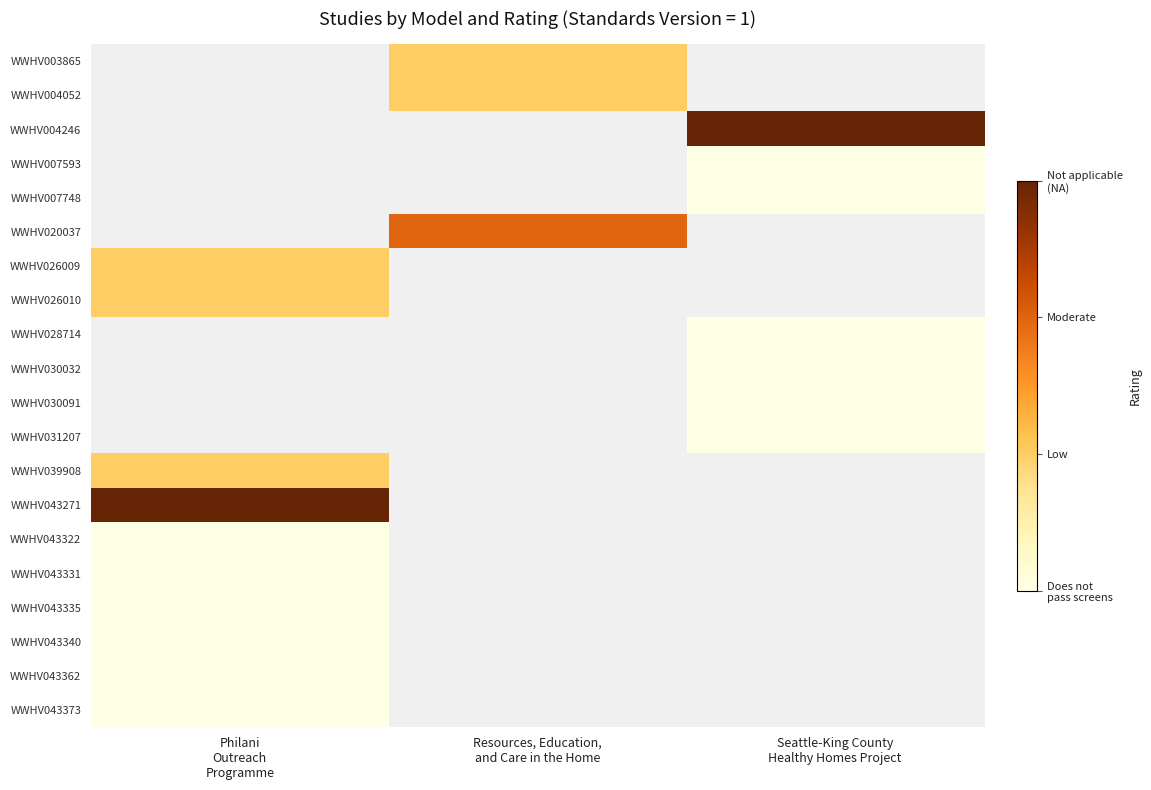

Which has a higher value, Resources, Education,
and Care in the Home or Philani
Outreach
Programme?

Philani
Outreach
Programme